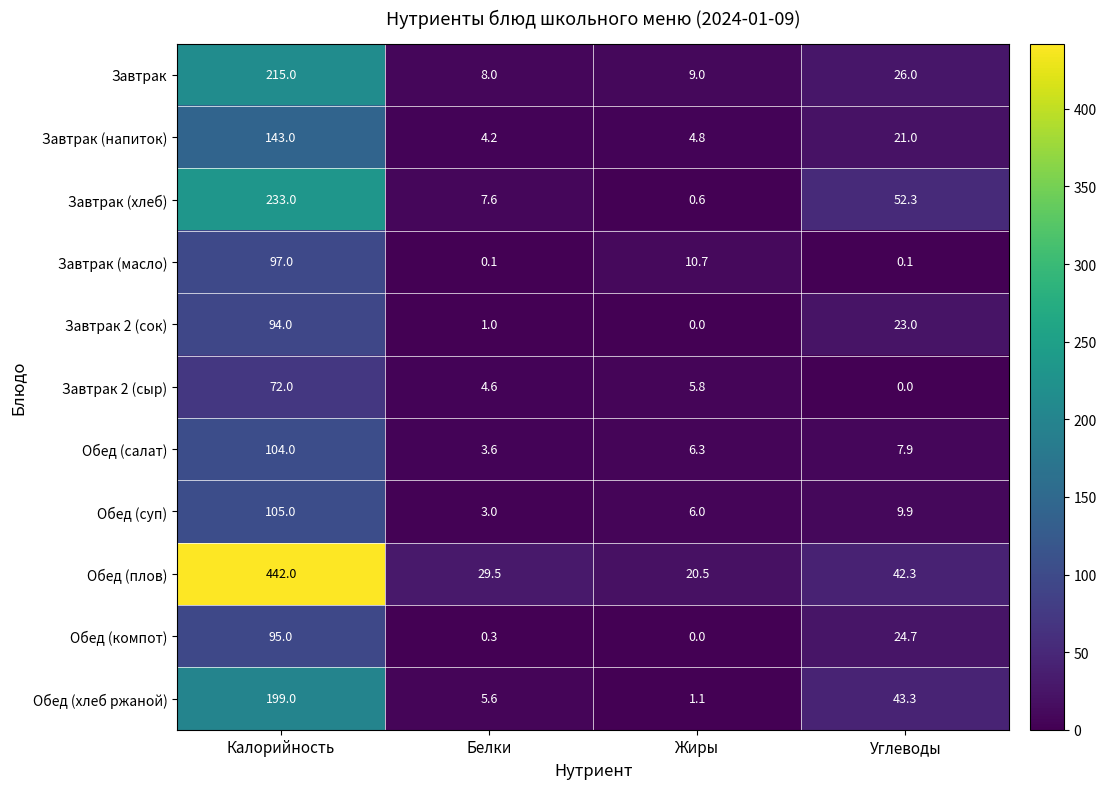

What is the approximate value of Завтрак at Жиры?

9.0